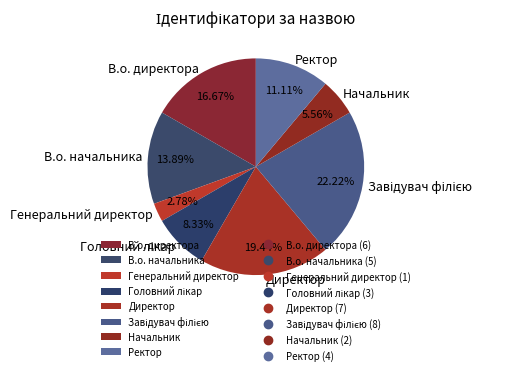

To the nearest percent, what is the difference between the largest and smallest slice percentages?

19%